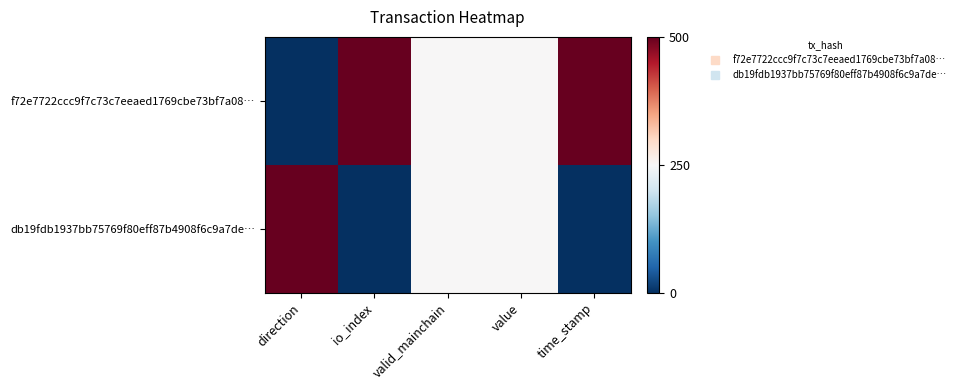

Reading left to right, extract all data points from this chart.

f72e7722ccc9f7c73c7eeaed1769cbe73bf7a08…: direction=0.0	io_index=1.0	valid_mainchain=0.5	value=0.5	time_stamp=1.0
db19fdb1937bb75769f80eff87b4908f6c9a7de…: direction=1.0	io_index=0.0	valid_mainchain=0.5	value=0.5	time_stamp=0.0